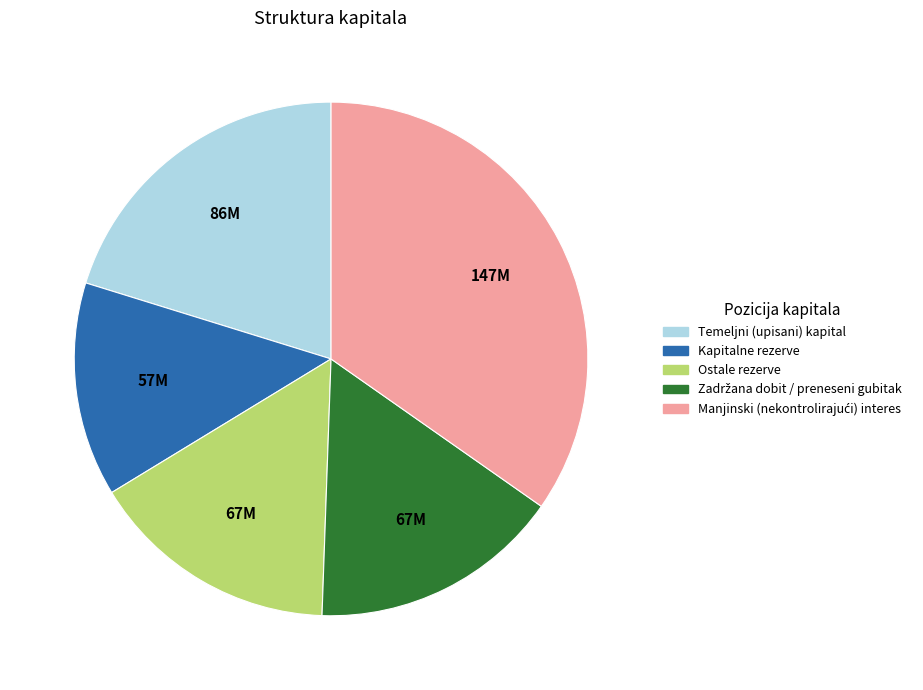

Combined, do Temeljni (upisani) kapital and Kapitalne rezerve account for over 50%?

No